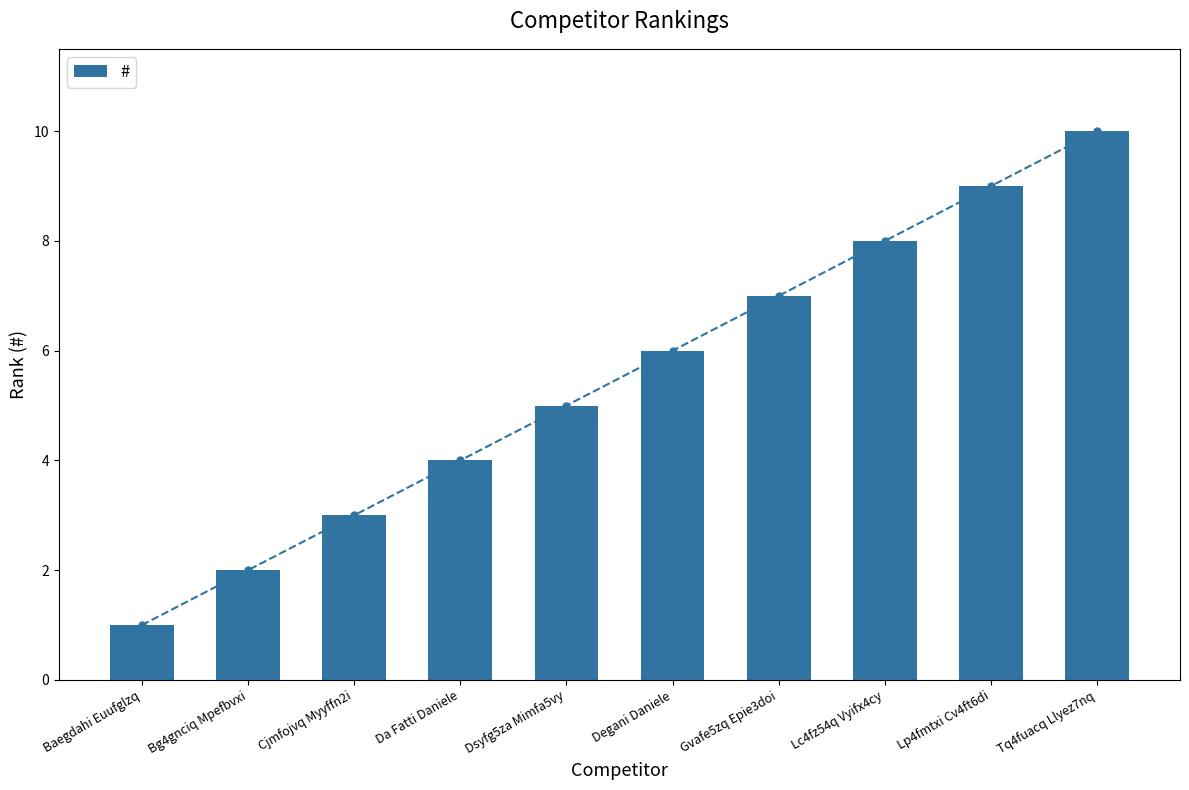

Reading left to right, transcribe all the data shown in this chart.

1	2	3	4	5	6	7	8	9	10